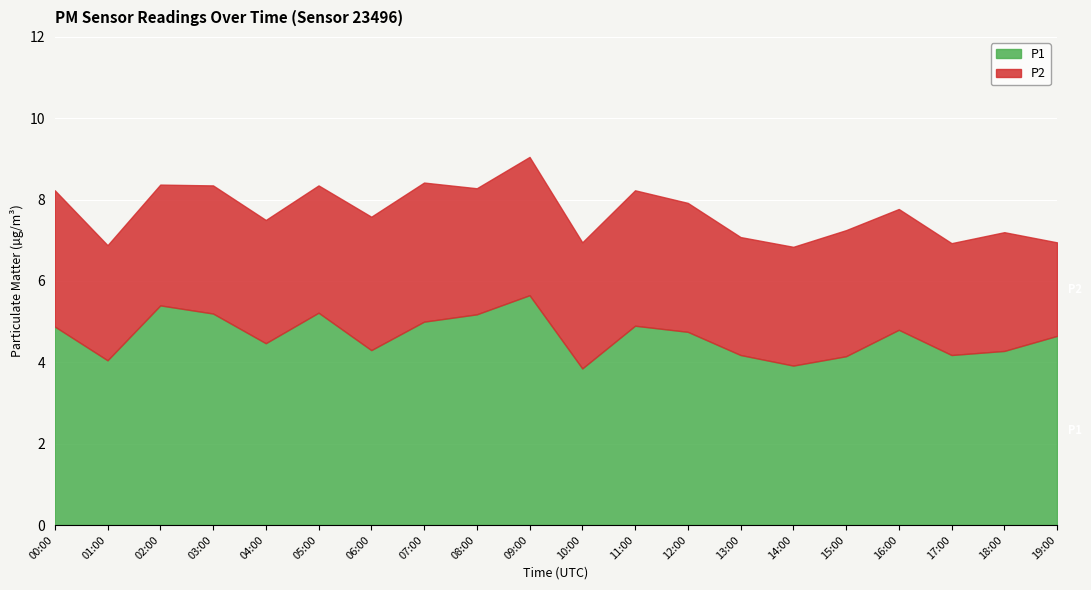

List the labels in order of P1 value, smallest first.

10:00, 14:00, 01:00, 15:00, 13:00, 17:00, 18:00, 06:00, 04:00, 19:00, 12:00, 16:00, 00:00, 11:00, 07:00, 08:00, 03:00, 05:00, 02:00, 09:00